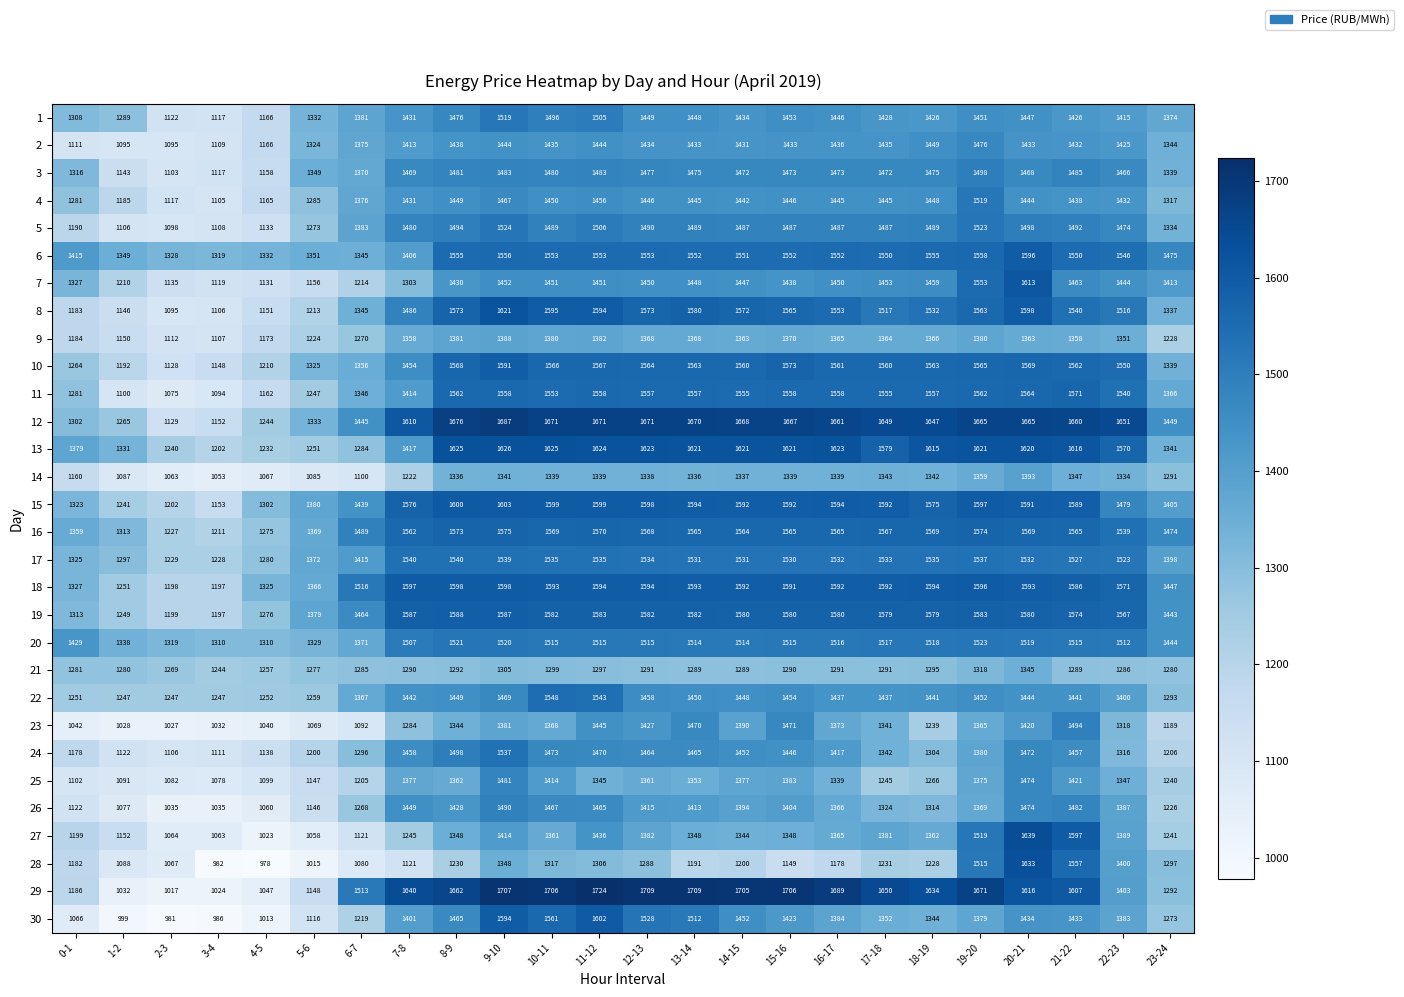

What is the sum of the 11 values at 4-5 and 10-11?

2715